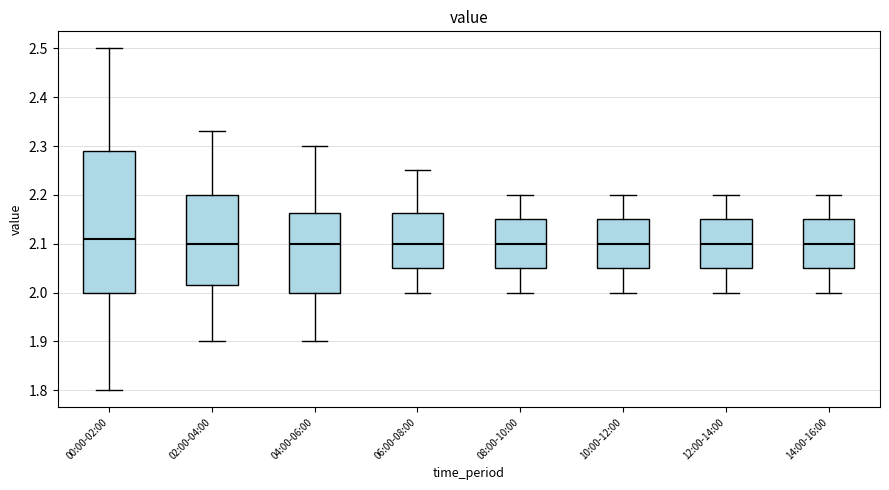

Reading left to right, transcribe this box plot: for each box, give where its median line is, the range the box spans, and where its two whiskers end, as read against the y-axis. The values are not printed on the chart, so give them approximately, as read against the axis.

00:00-02:00: median 2.11, box 2.00 to 2.29, whiskers 1.80 to 2.50
02:00-04:00: median 2.10, box 2.02 to 2.20, whiskers 1.90 to 2.33
04:00-06:00: median 2.10, box 2.00 to 2.16, whiskers 1.90 to 2.30
06:00-08:00: median 2.10, box 2.05 to 2.16, whiskers 2.00 to 2.25
08:00-10:00: median 2.10, box 2.05 to 2.15, whiskers 2.00 to 2.20
10:00-12:00: median 2.10, box 2.05 to 2.15, whiskers 2.00 to 2.20
12:00-14:00: median 2.10, box 2.05 to 2.15, whiskers 2.00 to 2.20
14:00-16:00: median 2.10, box 2.05 to 2.15, whiskers 2.00 to 2.20